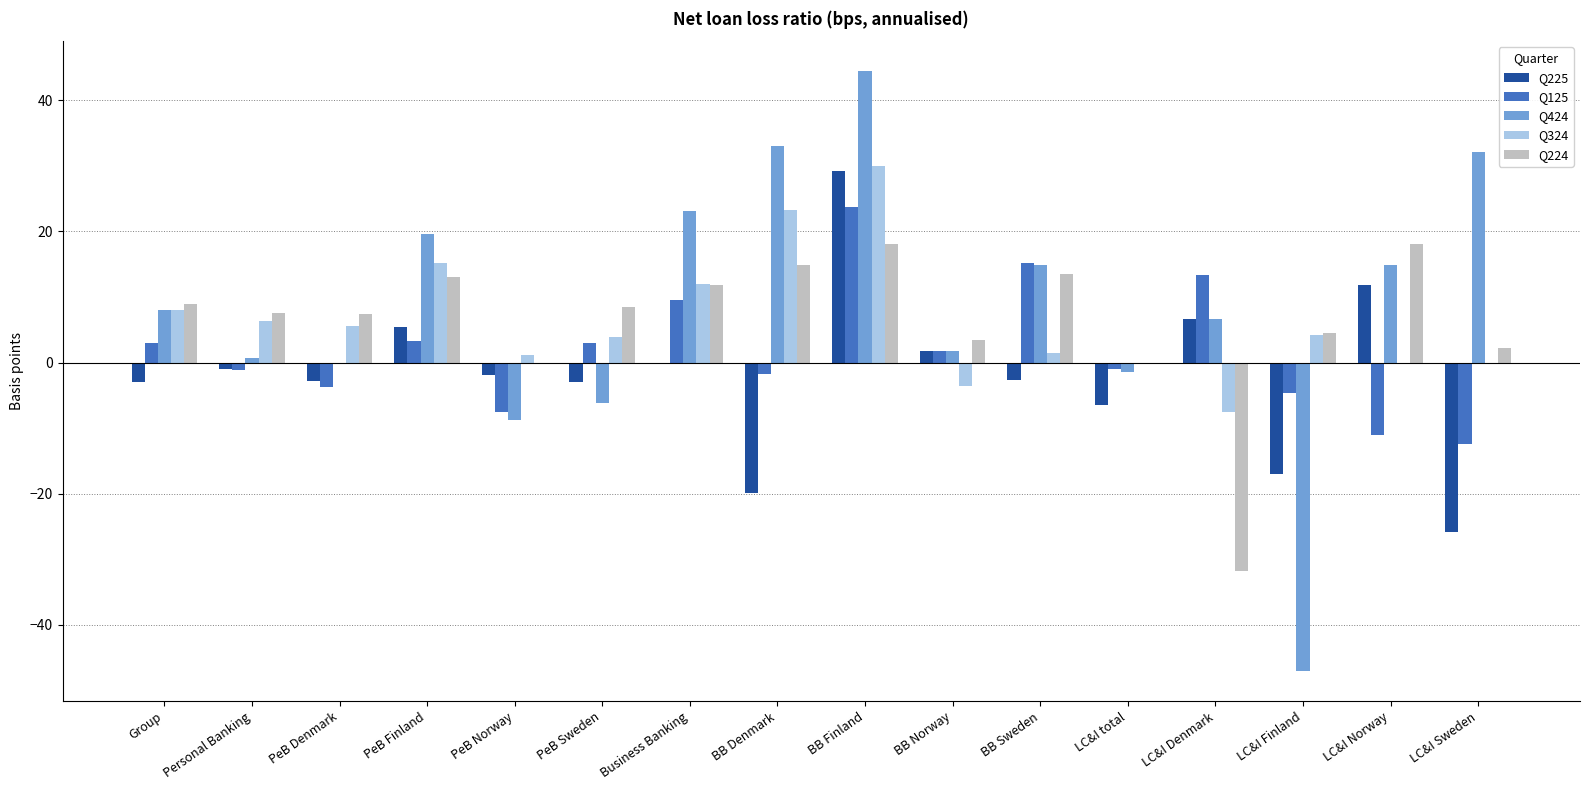

What is the maximum value shown in the chart?

44.4